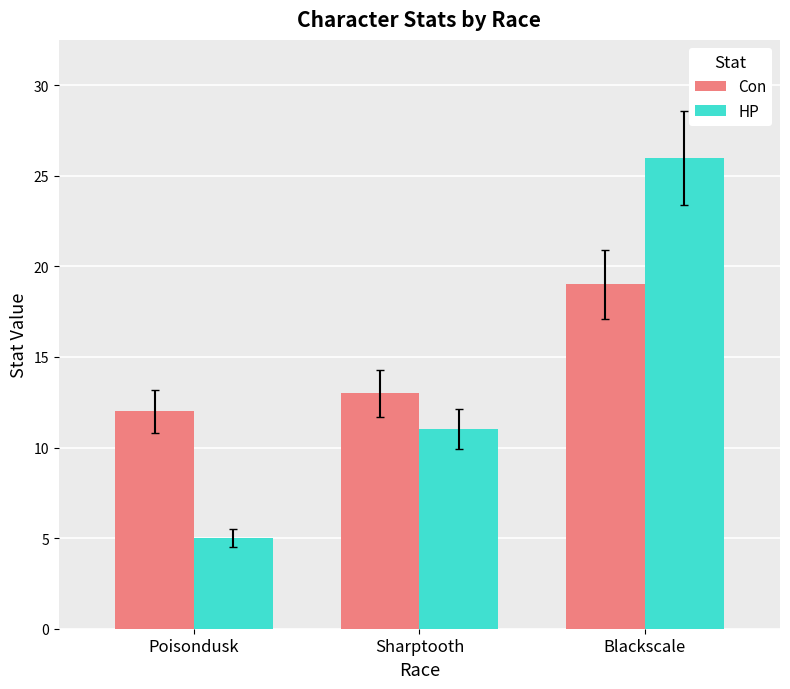

Which category has the highest value in the HP series?

Blackscale